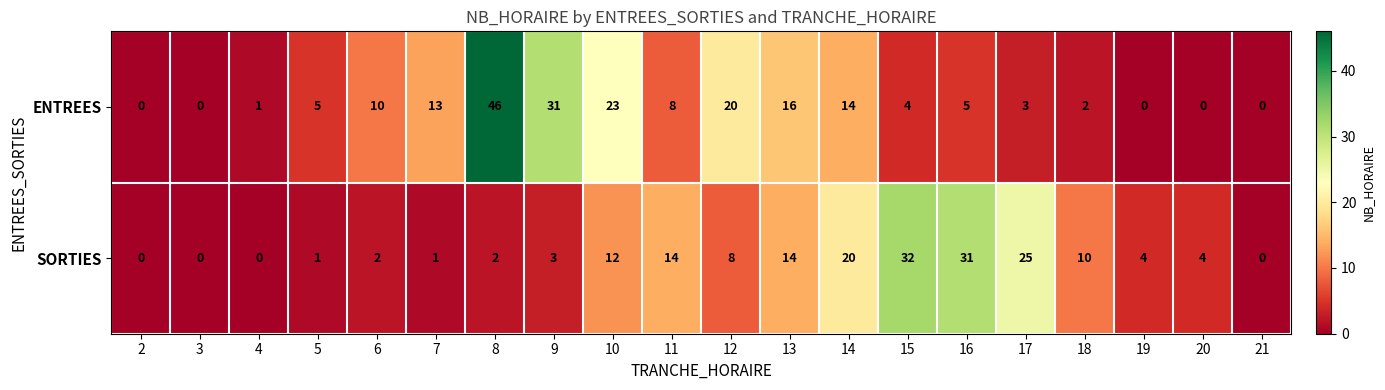

What is the difference between the SORTIES values at 19 and 4?

4